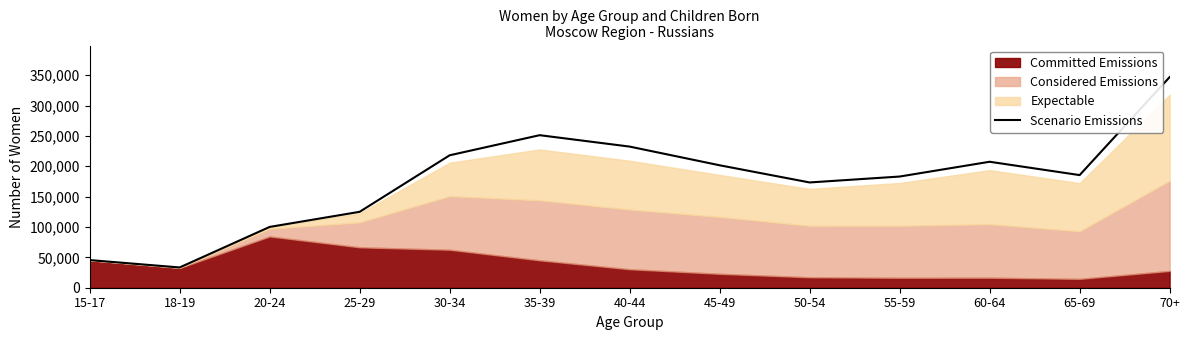

How many lines are shown in the chart?

1